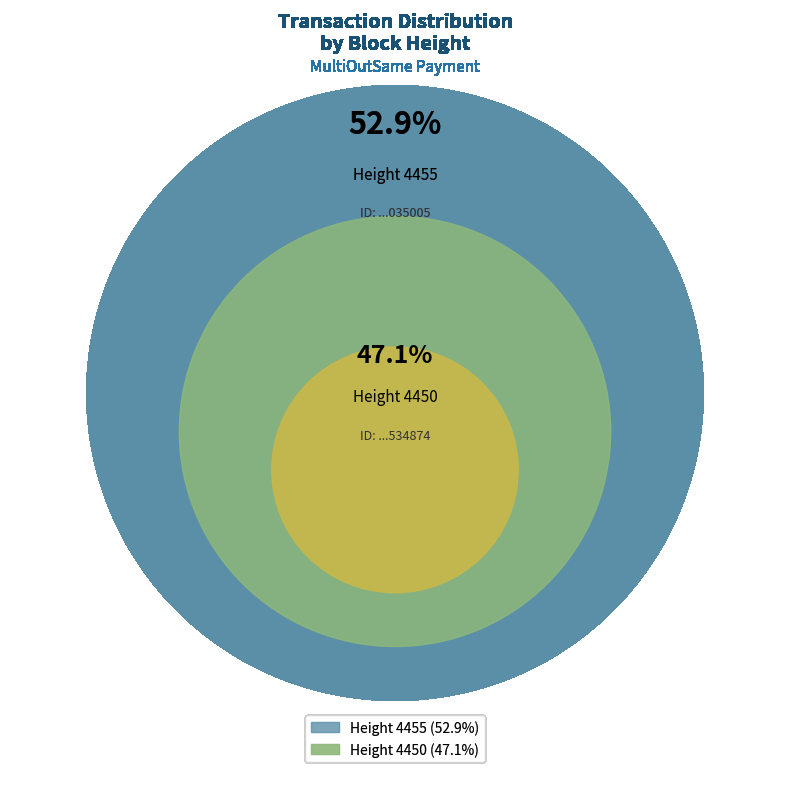

Is it true that Height 4455 is 53% of the pie?

True